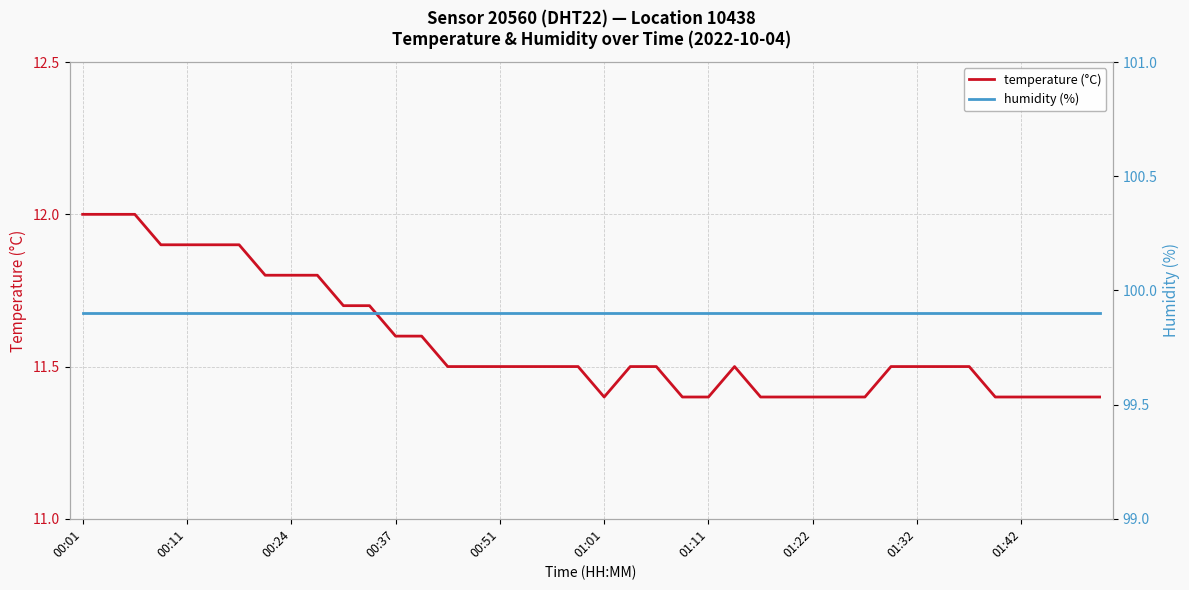

Reading left to right, transcribe all the data shown in this chart.

temperature (°C): 12.0	12.0	12.0	11.9	11.9	11.9	11.9	11.8	11.8	11.8	11.7	11.7	11.6	11.6	11.5	11.5	11.5	11.5	11.5	11.5	11.4	11.5	11.5	11.4	11.4	11.5	11.4	11.4	11.4	11.4	11.4	11.5	11.5	11.5	11.5	11.4	11.4	11.4	11.4	11.4
humidity (%): 99.9	99.9	99.9	99.9	99.9	99.9	99.9	99.9	99.9	99.9	99.9	99.9	99.9	99.9	99.9	99.9	99.9	99.9	99.9	99.9	99.9	99.9	99.9	99.9	99.9	99.9	99.9	99.9	99.9	99.9	99.9	99.9	99.9	99.9	99.9	99.9	99.9	99.9	99.9	99.9